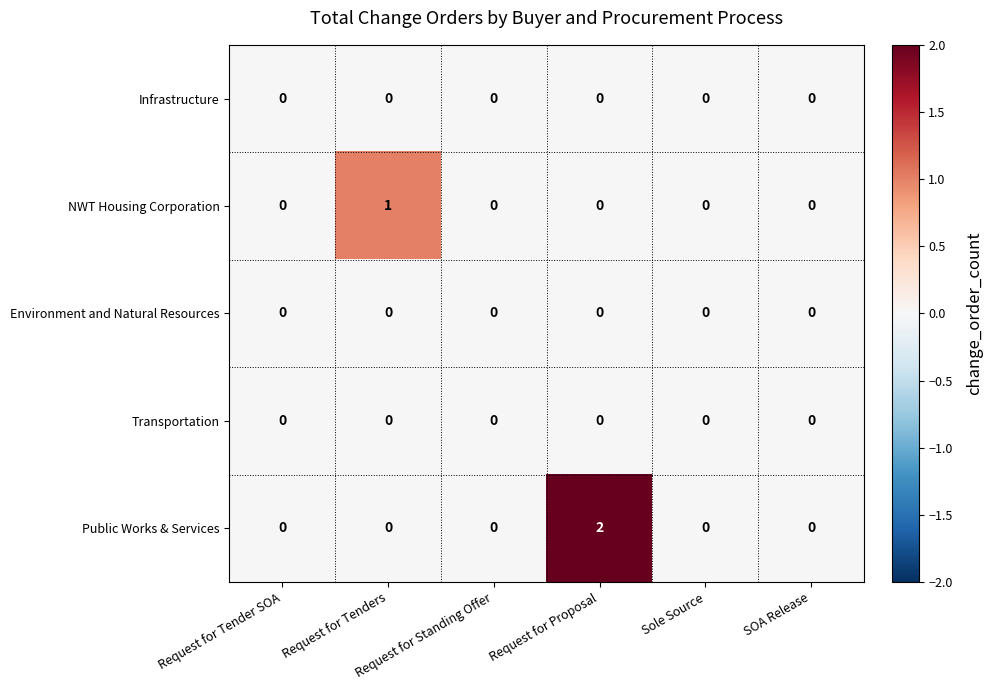

Which series has the largest total across all categories?

Public Works & Services